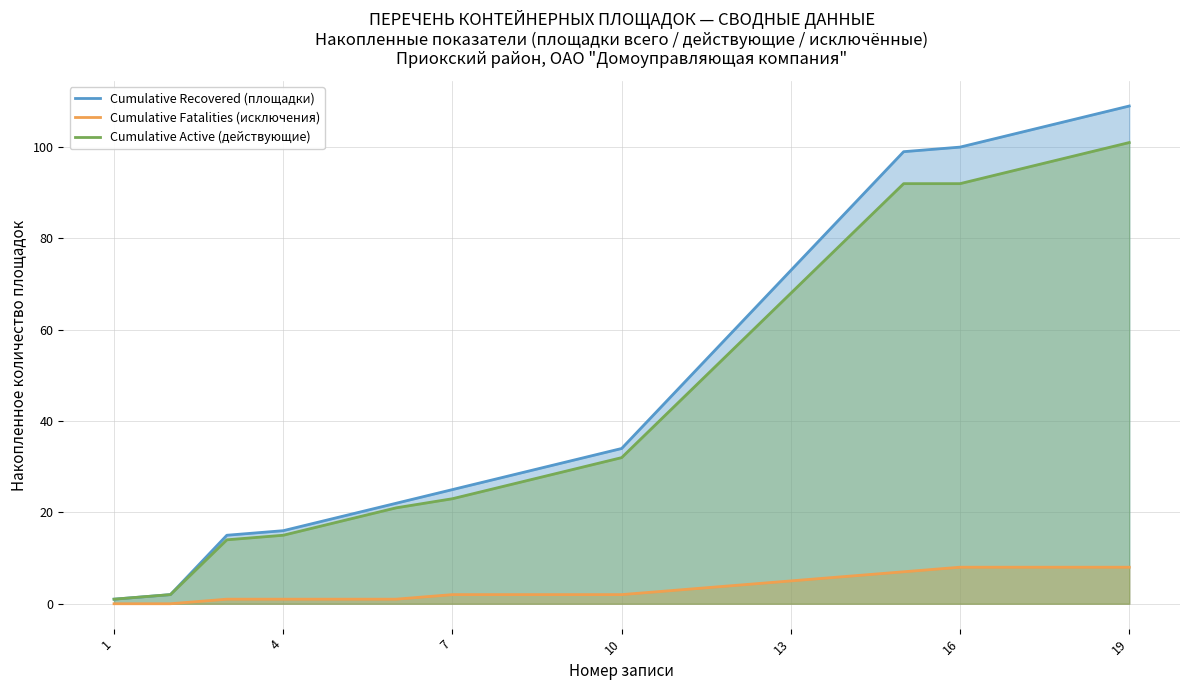

What are all the series names shown in the legend?

Cumulative Recovered (площадки), Cumulative Fatalities (исключения), Cumulative Active (действующие)